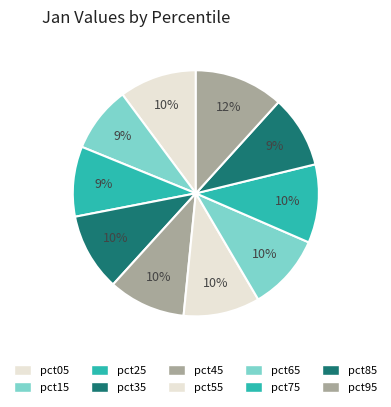

What percentage is the pct05 slice, to the nearest percent?

10%